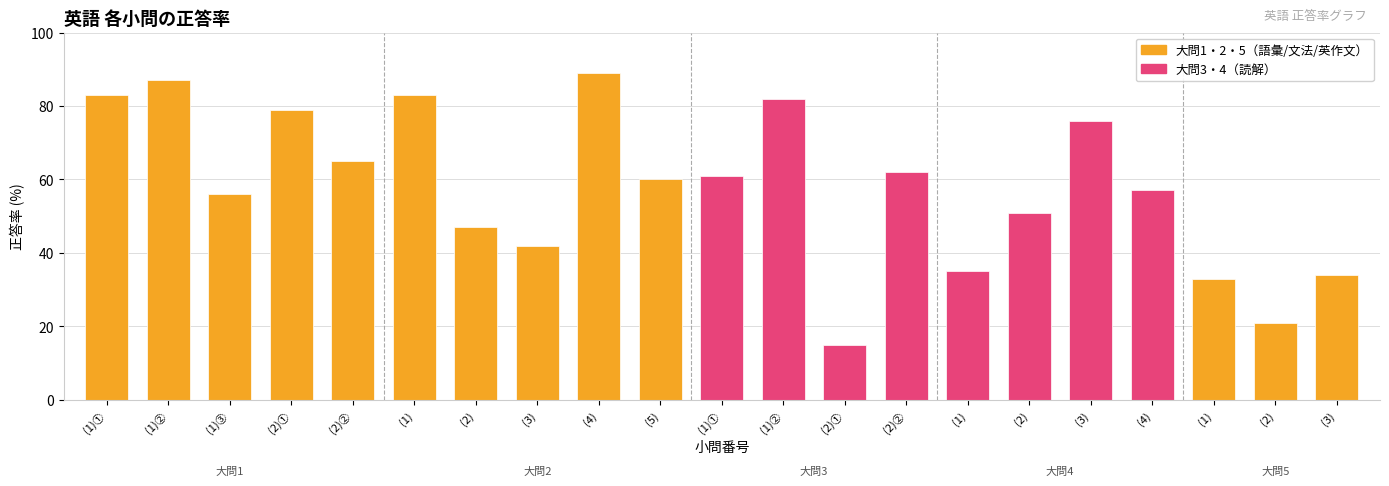

True or false: the data shows 51 at (2).

True